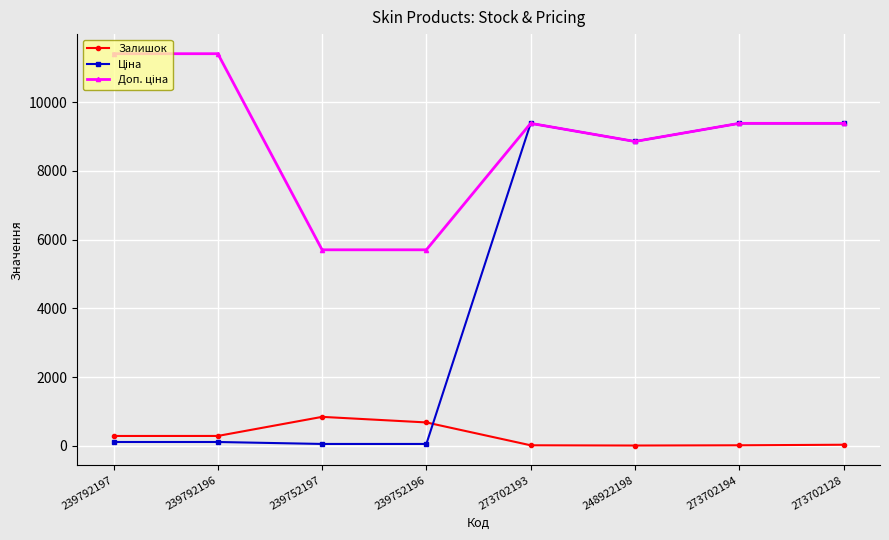

Is it true that Залишок equals 11.0 at 248922198?

True